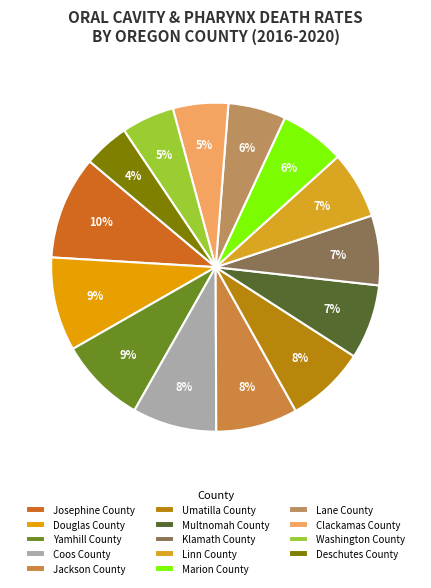

To the nearest percent, what is the average slice percentage?

7%